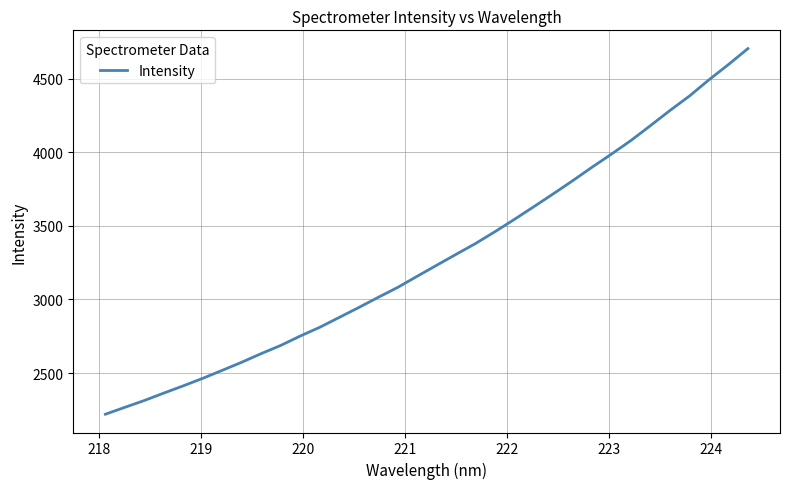

What is the difference between the maximum and minimum values?

2483.4